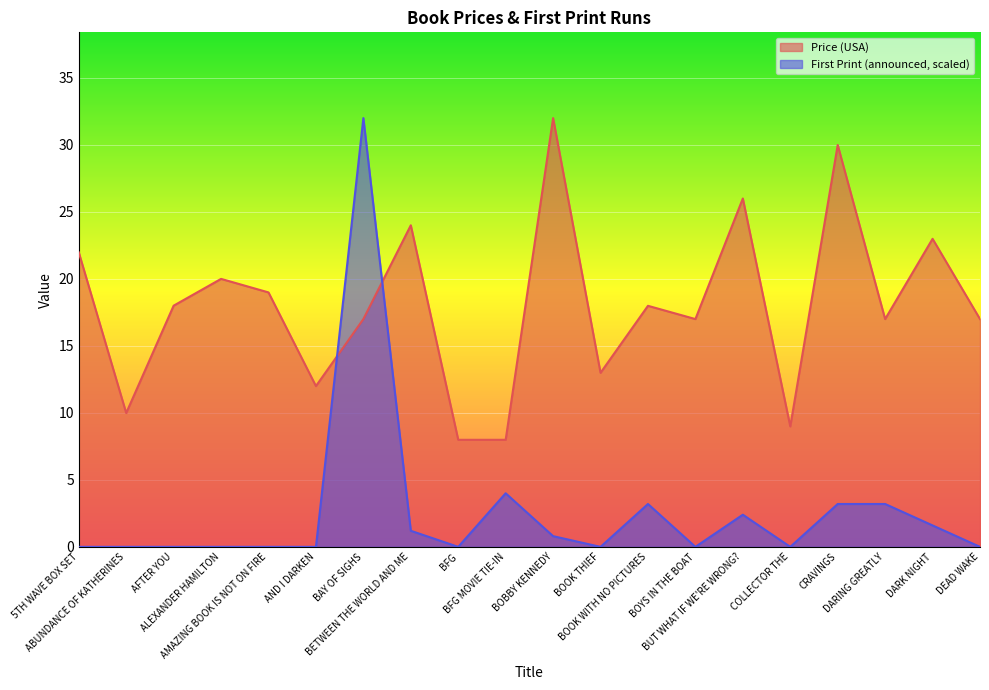

Where does the Price (USA) series first go above 17?

5TH WAVE BOX SET